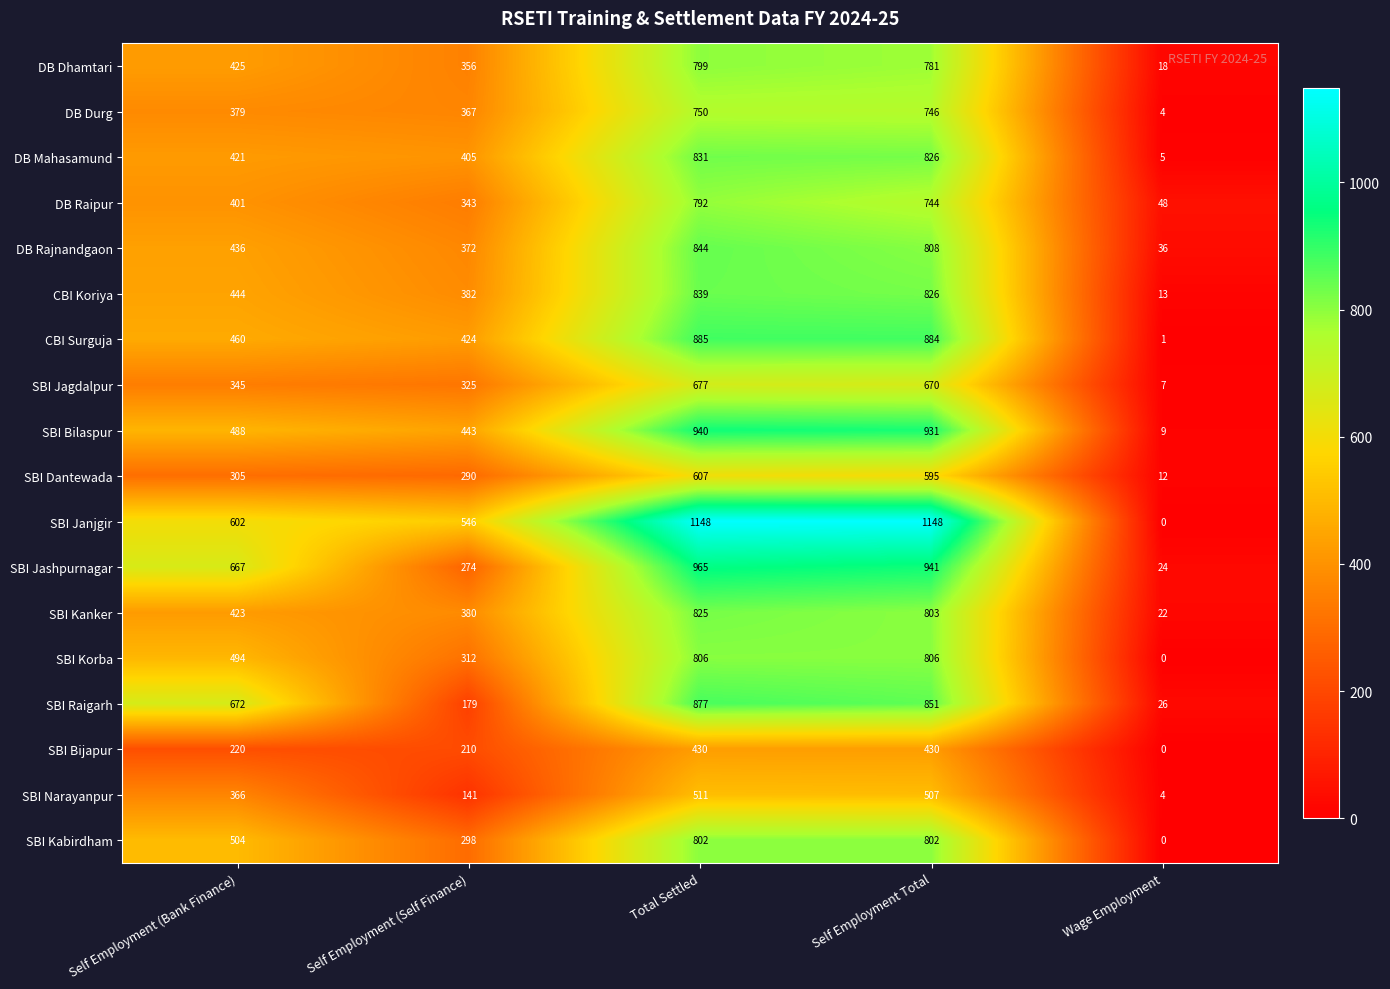

Which series has the largest total across all categories?

SBI Janjgir